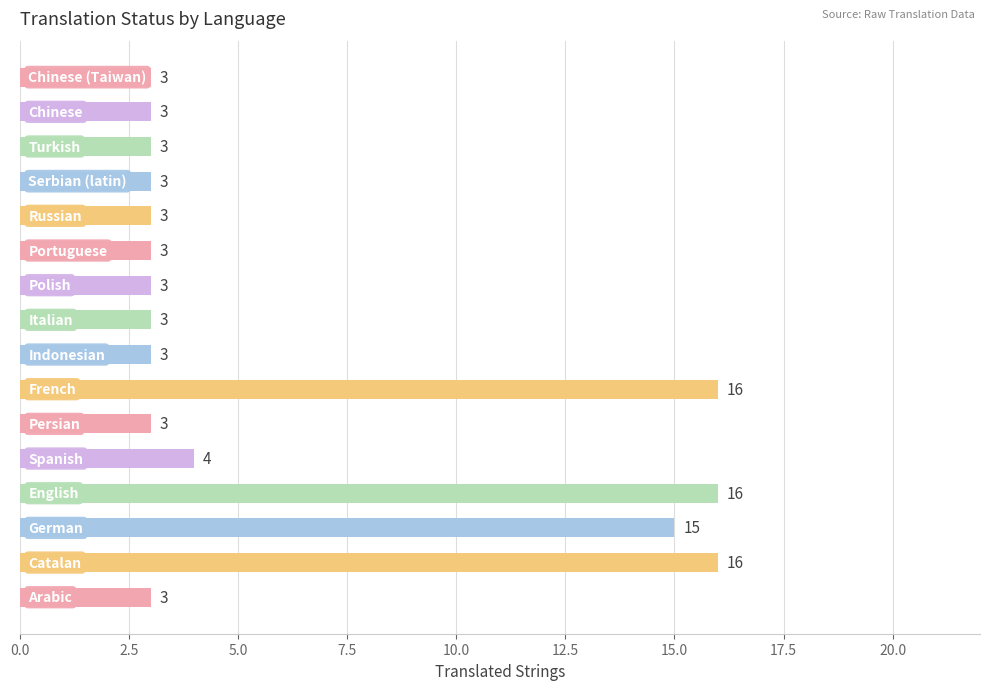

What is the difference between the maximum and minimum values?

13